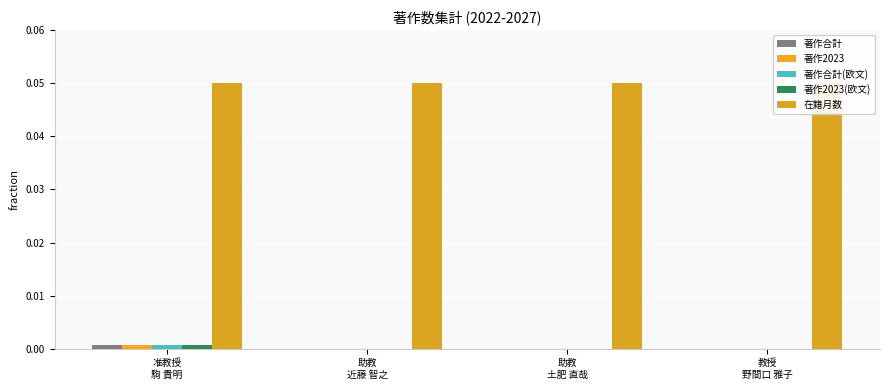

Reading left to right, what are all the values shown in this chart?

著作合計: 0.0	0.0	0.0	0.0
著作2023: 0.0	0.0	0.0	0.0
著作合計(欧文): 0.0	0.0	0.0	0.0
著作2023(欧文): 0.0	0.0	0.0	0.0
在籍月数: 0.1	0.1	0.1	0.1